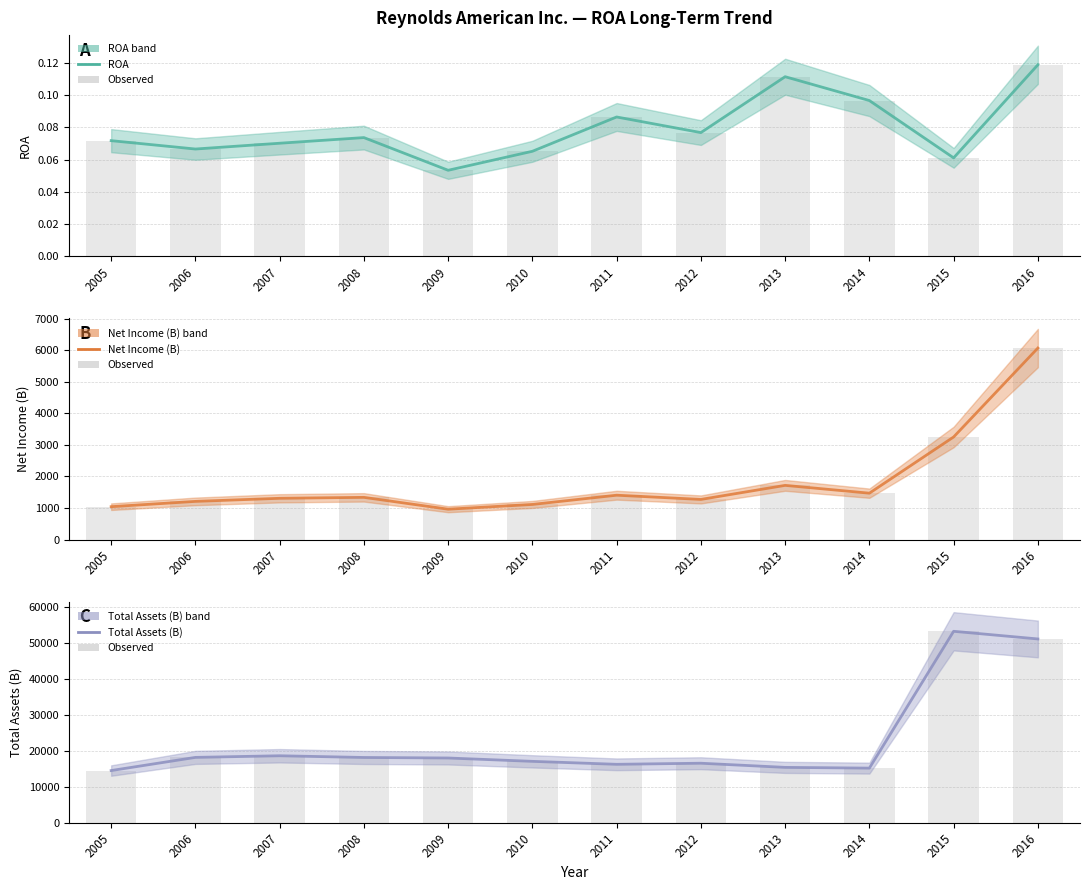

Which series has the largest total across all categories?

Total Assets (B)